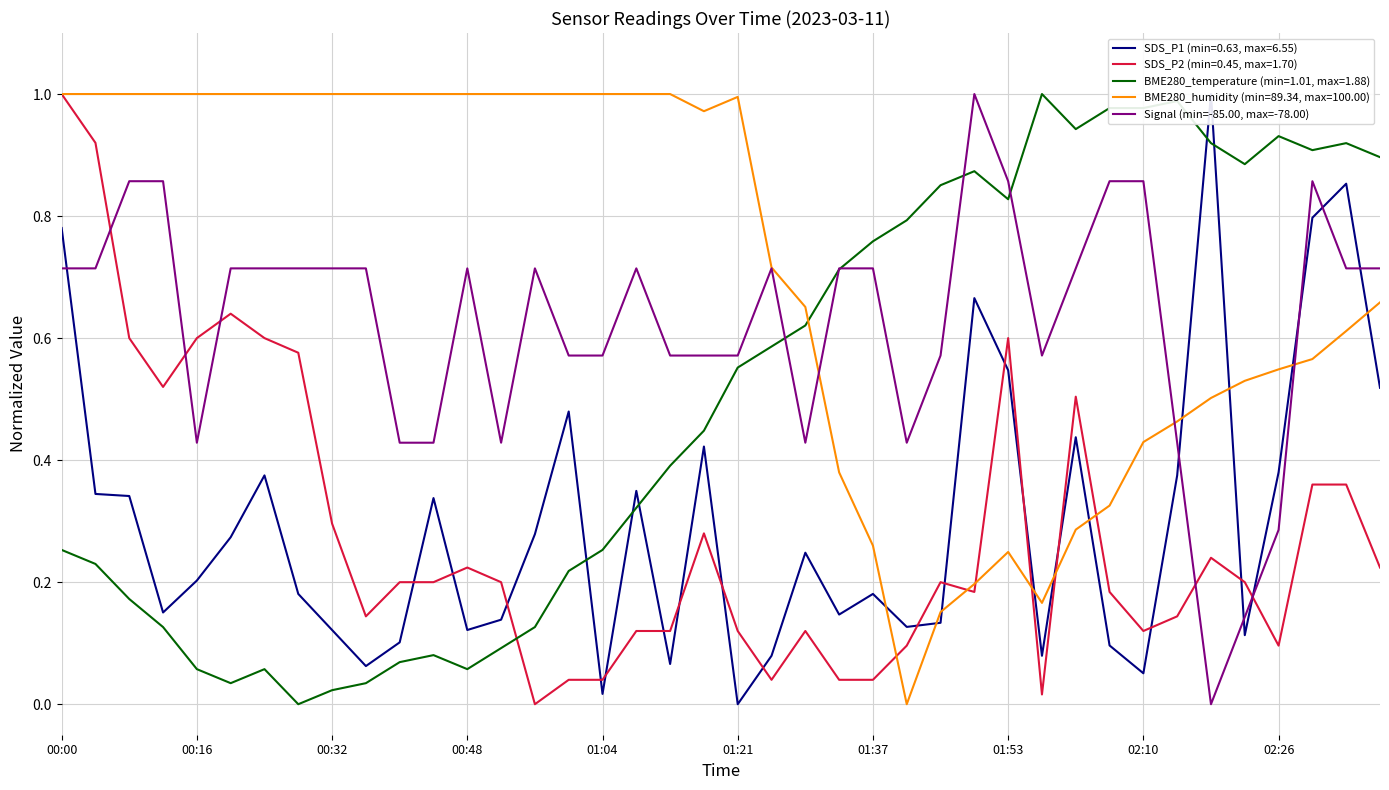

Is it true that BME280_temperature (min=1.01, max=1.88) equals 1.1 at 01:37?

False